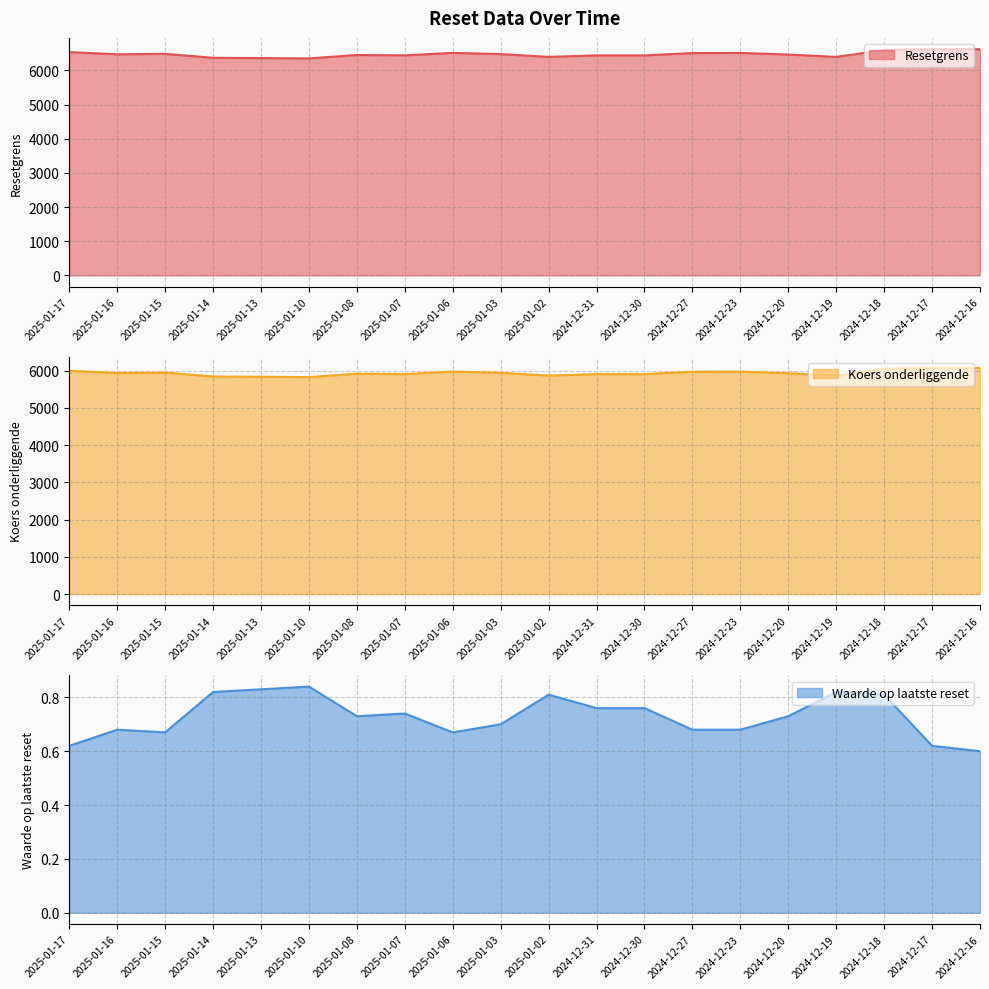

What is the approximate value of Koers onderliggende at 2024-12-18?

6050.6